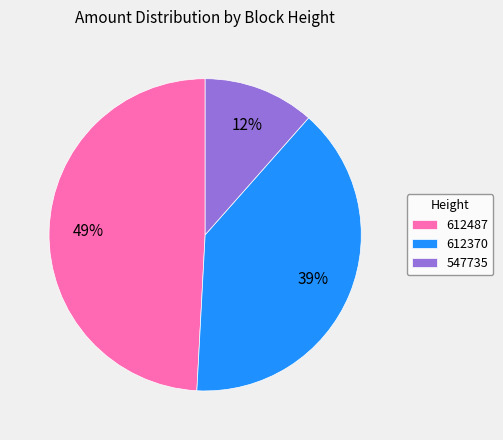

What is the largest slice in the pie chart?

612487